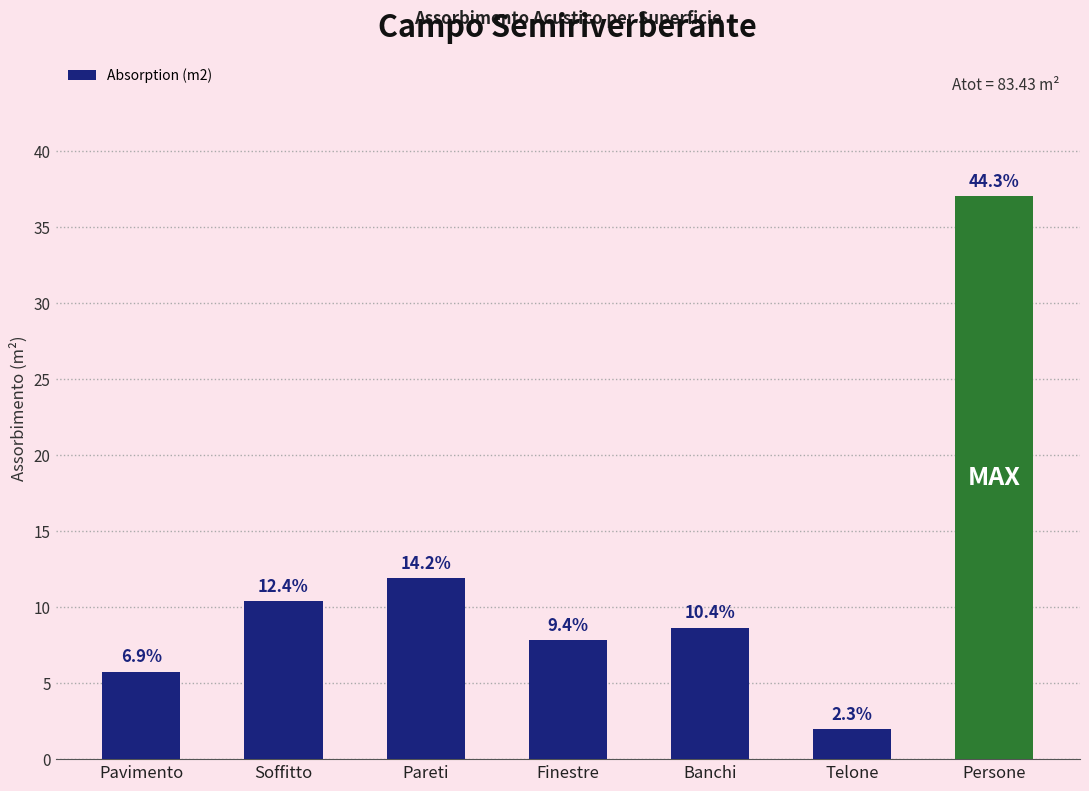

What is the maximum value shown in the chart?

37.0